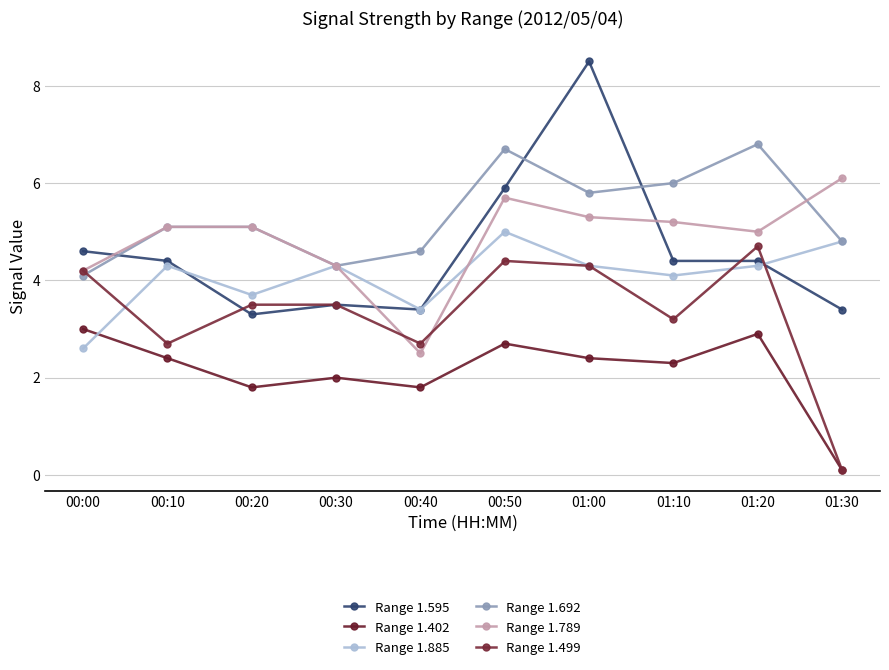

The value of Range 1.595 at 00:30 is 4.9. True or false?

False